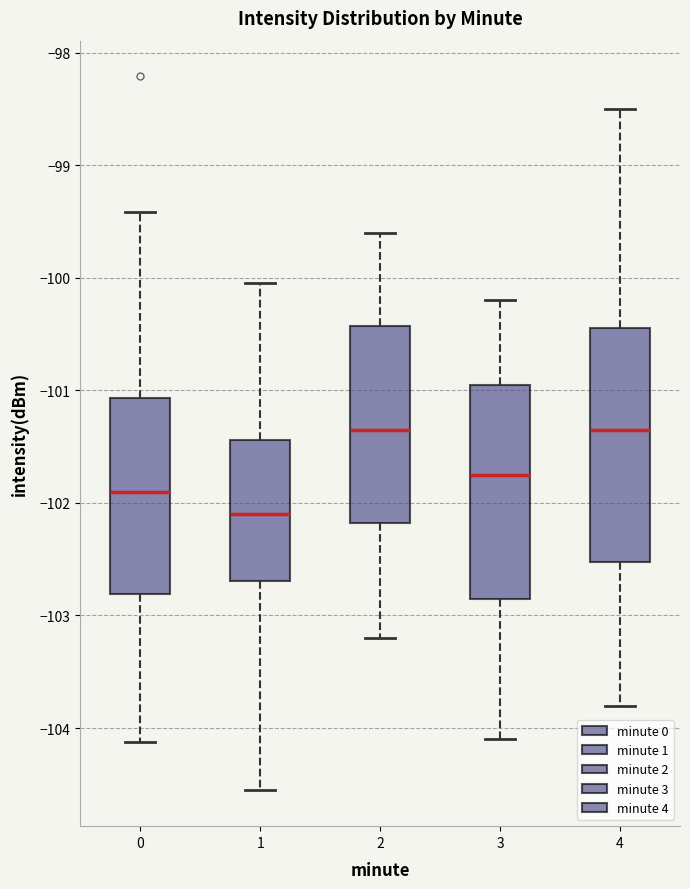

Reading left to right, transcribe this box plot: for each box, give where its median line is, the range the box spans, and where its two whiskers end, as read against the y-axis. The values are not printed on the chart, so give them approximately, as read against the axis.

0: median -101.9, box -102.8 to -101.1, whiskers -104.1 to -99.4
1: median -102.1, box -102.7 to -101.4, whiskers -104.6 to -100.0
2: median -101.3, box -102.2 to -100.4, whiskers -103.2 to -99.6
3: median -101.7, box -102.8 to -100.9, whiskers -104.1 to -100.2
4: median -101.3, box -102.5 to -100.4, whiskers -103.8 to -98.5